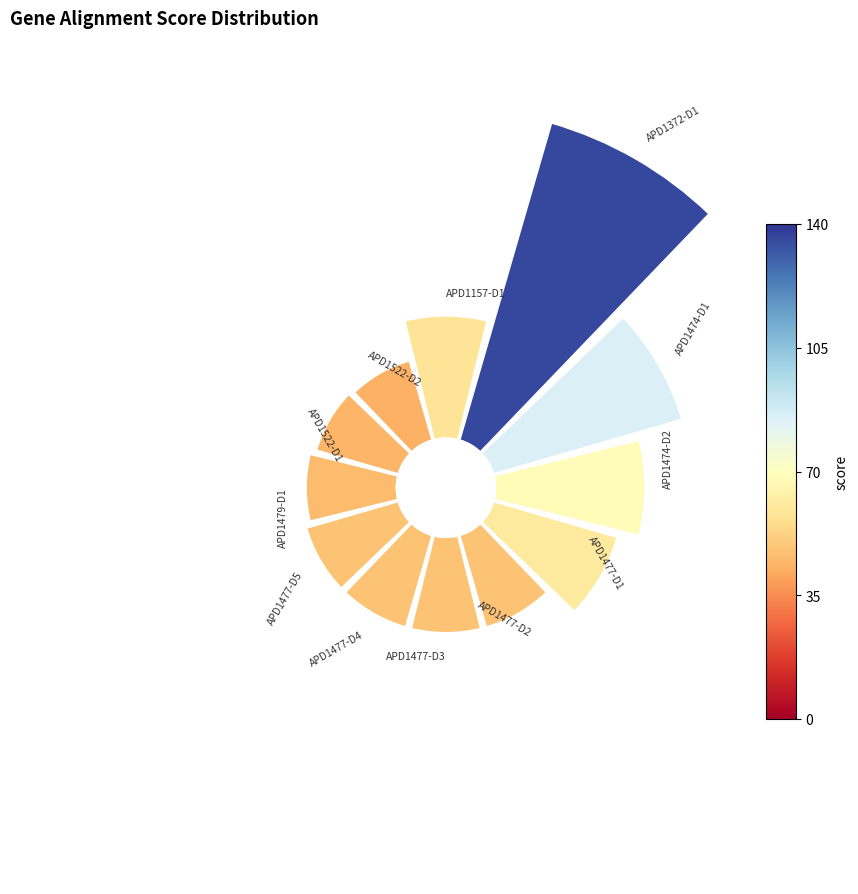

To the nearest percent, what is the average slice percentage?

8%